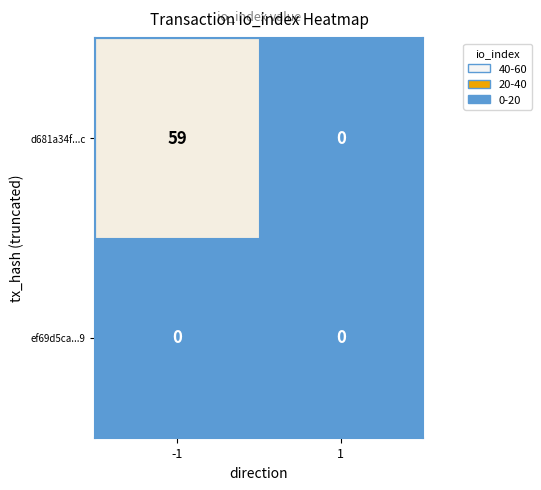

Which series has the largest total across all categories?

d681a34f...c